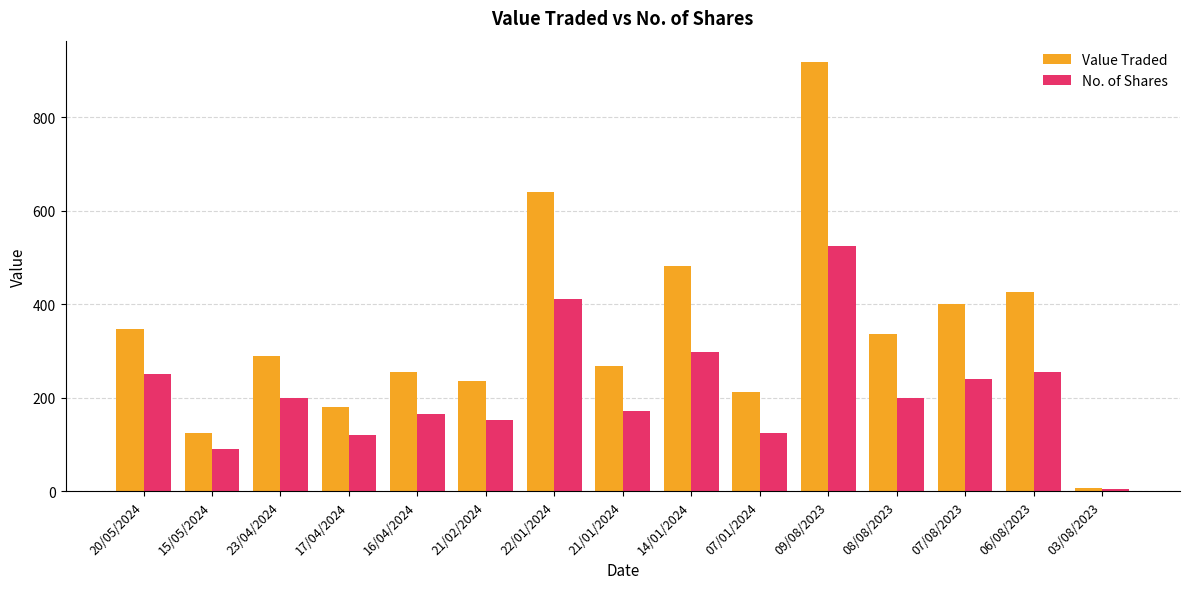

What position from the right is 22/01/2024?

9